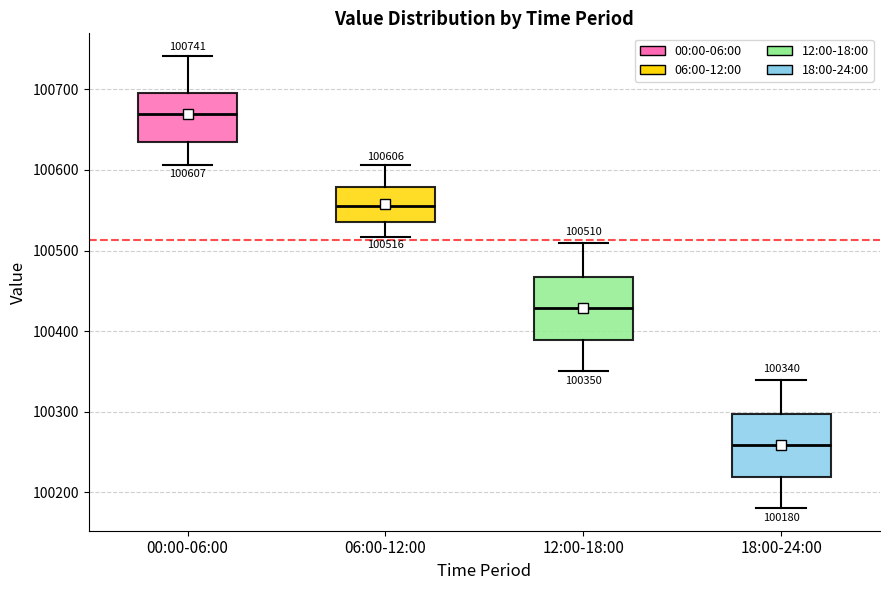

Which box has the lowest median line?

18:00-24:00